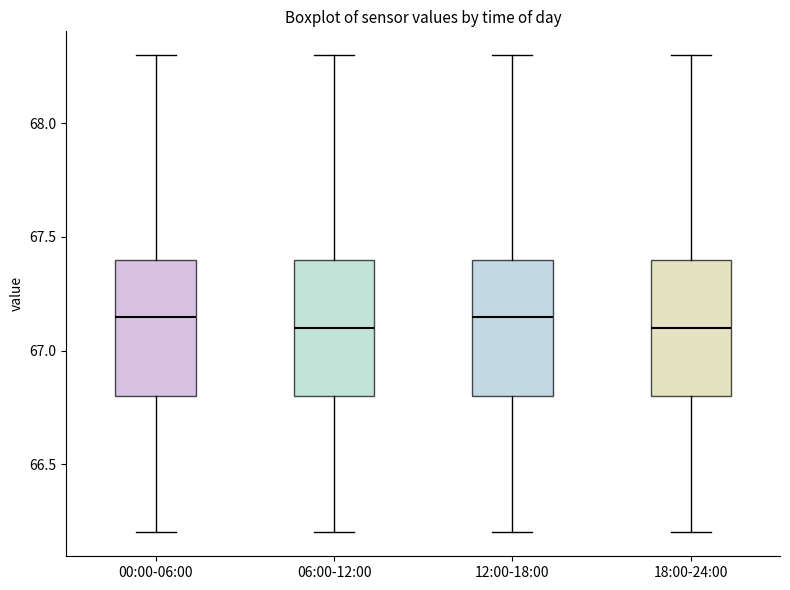

Reading left to right, transcribe this box plot: for each box, give where its median line is, the range the box spans, and where its two whiskers end, as read against the y-axis. The values are not printed on the chart, so give them approximately, as read against the axis.

00:00-06:00: median 67.15, box 66.80 to 67.40, whiskers 66.20 to 68.30
06:00-12:00: median 67.10, box 66.80 to 67.40, whiskers 66.20 to 68.30
12:00-18:00: median 67.15, box 66.80 to 67.40, whiskers 66.20 to 68.30
18:00-24:00: median 67.10, box 66.80 to 67.40, whiskers 66.20 to 68.30